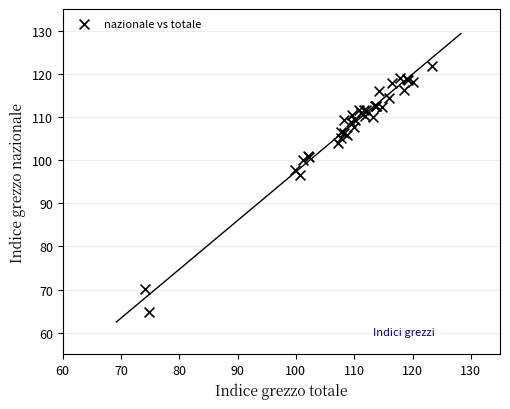

What Y value in the scatter plot is closest to 93?

96.6